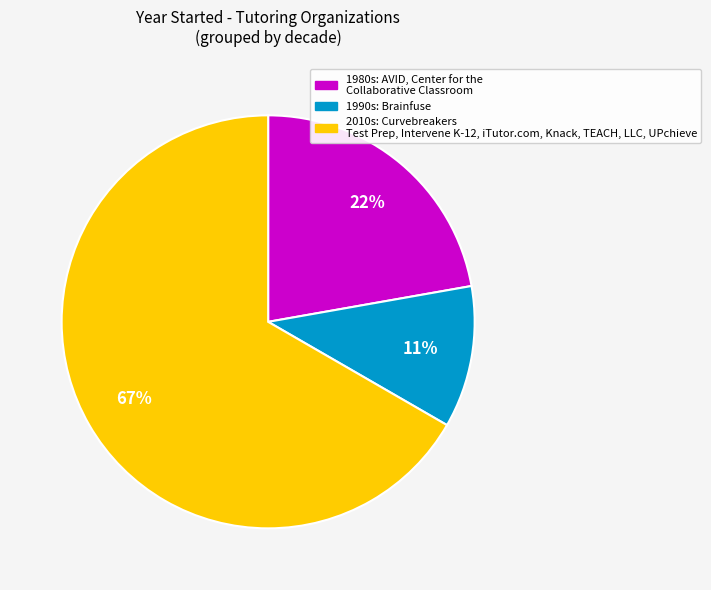

Does any single category account for the majority?

Yes